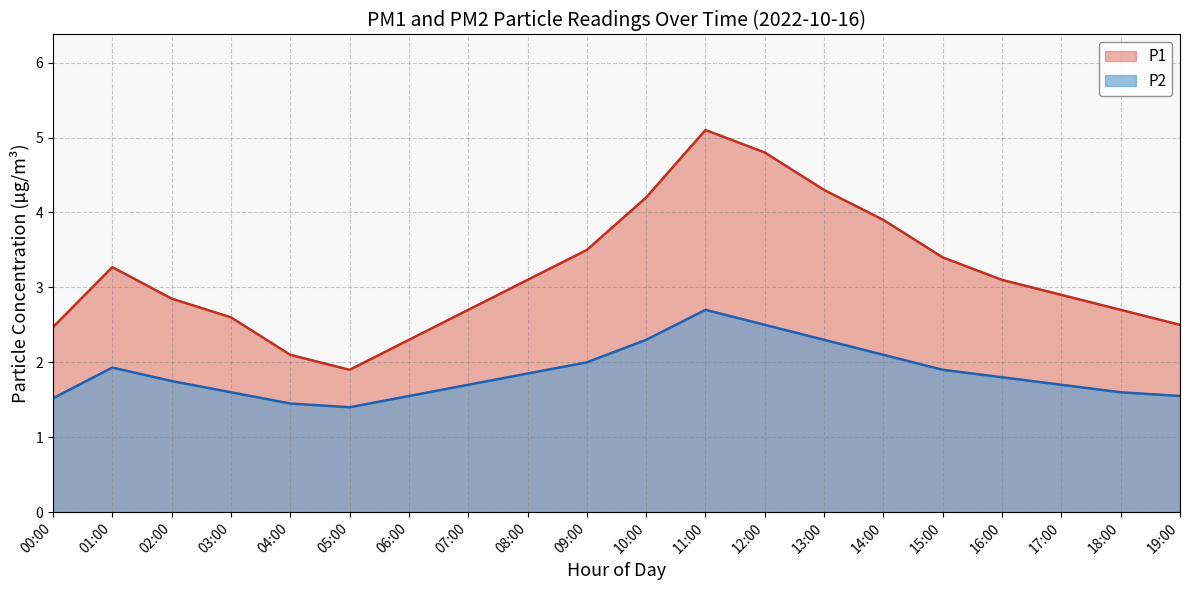

At which category is the sum across all series the highest?

11:00